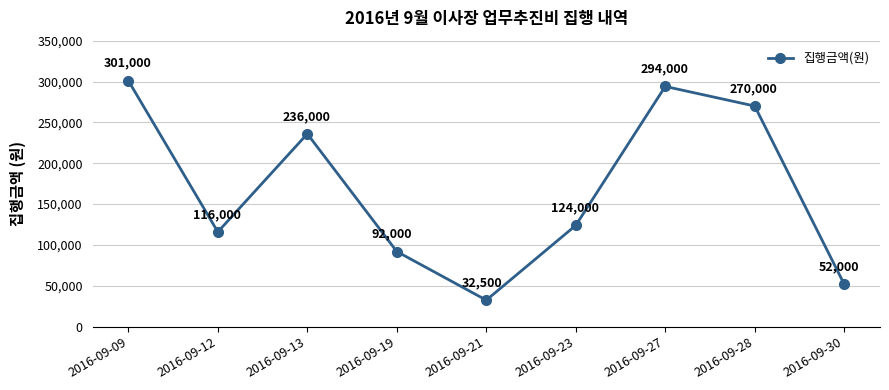

What is the change in value from 2016-09-19 to 2016-09-30?

-40000